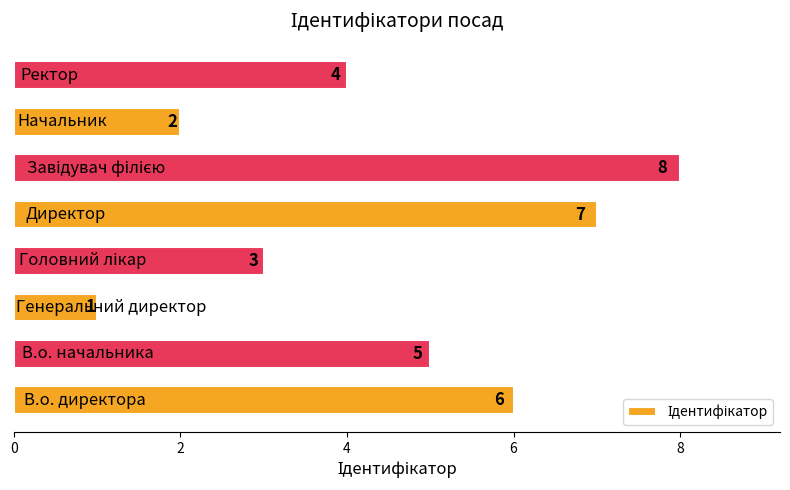

Count the values in the range 3 to 7.

5